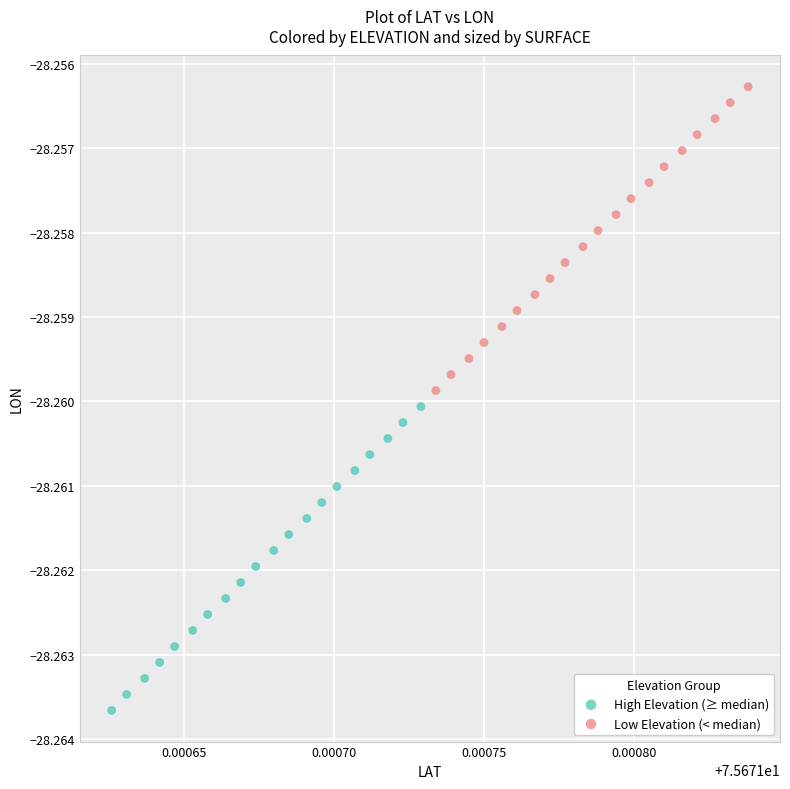

Which series contains the highest Y value?

Low Elevation (< median)